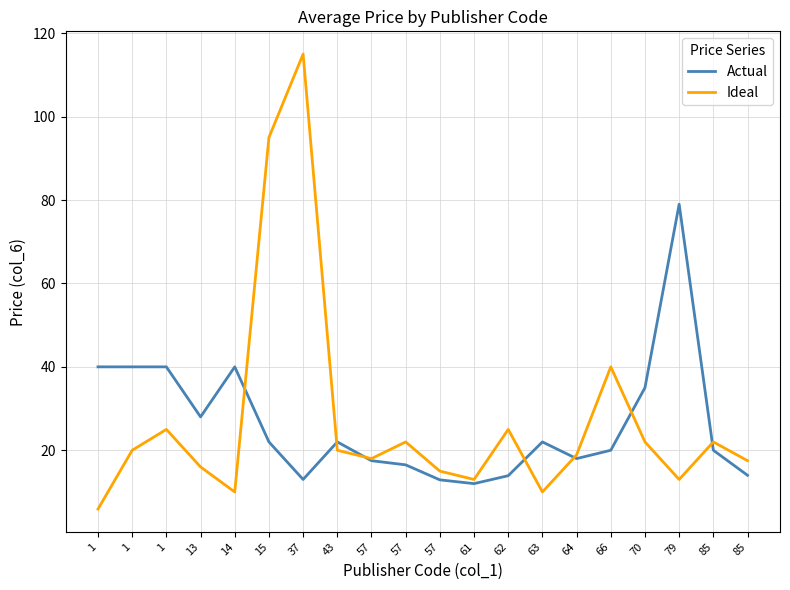

Between which two adjacent categories do Actual and Ideal first intersect?

14 and 15